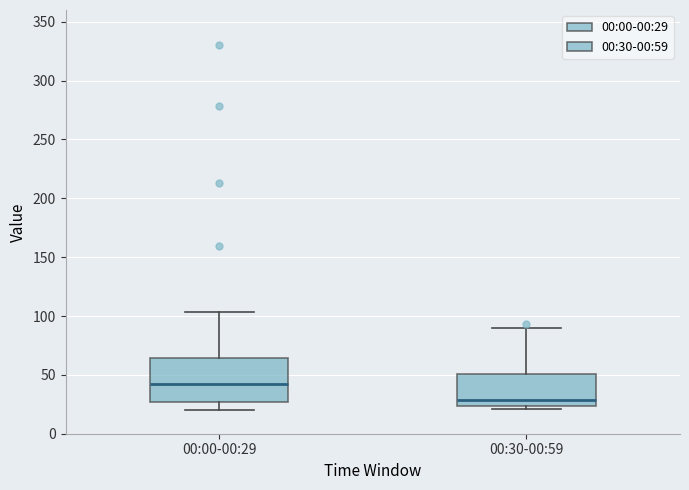

Reading left to right, read every box against the y-axis: the position of its median line, the range the box covers, and the ends of its whiskers. The values are not printed on the chart, so give them approximately, as read against the axis.

00:00-00:29: median 40, box 25 to 65, whiskers 20 to 105
00:30-00:59: median 30, box 25 to 50, whiskers 20 to 90